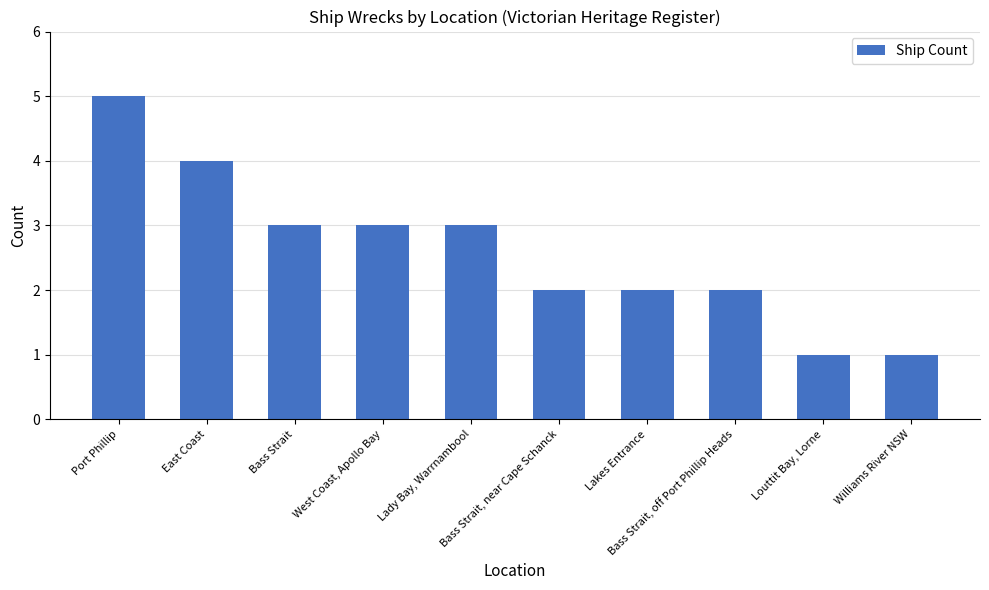

What is the change in value from Lakes Entrance to Williams River NSW?

-1